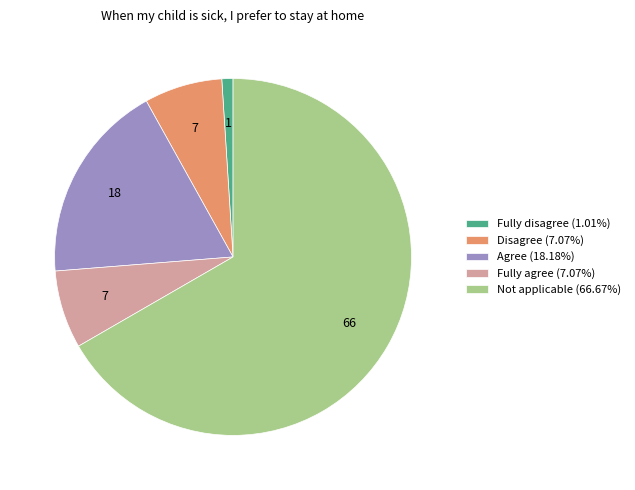

Do Agree (18.18%) and Not applicable (66.67%) together represent more than half of the pie?

Yes